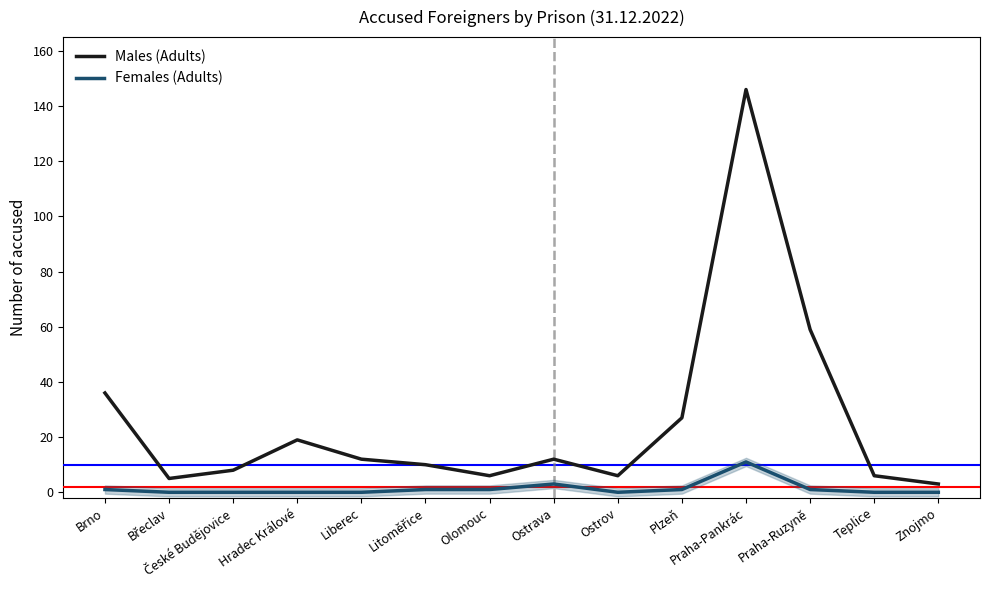

List the labels in order of Females (Adults) value, smallest first.

Břeclav, České Budějovice, Hradec Králové, Liberec, Ostrov, Teplice, Znojmo, Brno, Litoměřice, Olomouc, Plzeň, Praha-Ruzyně, Ostrava, Praha-Pankrác